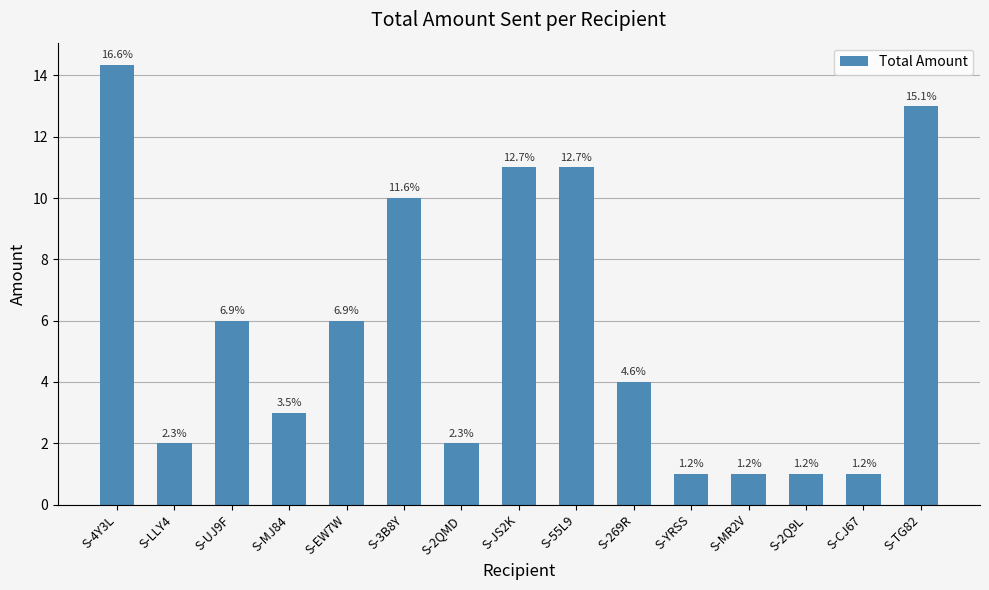

Are the bars horizontal?

No